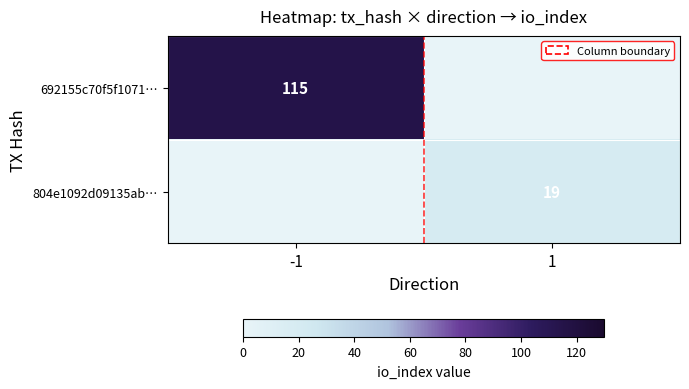

True or false: 804e1092d09135ab… has a value of 19 at 1.

True